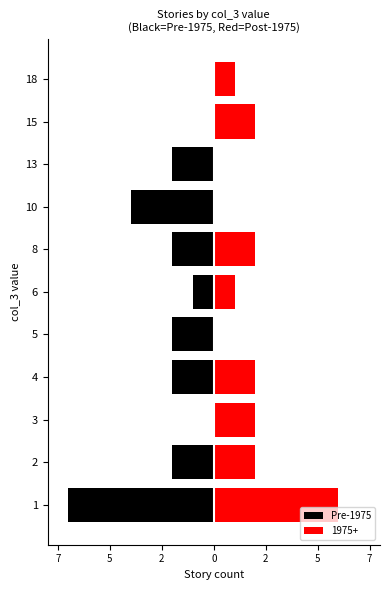

Reading left to right, extract all data points from this chart.

-7	-2	0	-2	-2	-1	-2	-4	-2	0	0